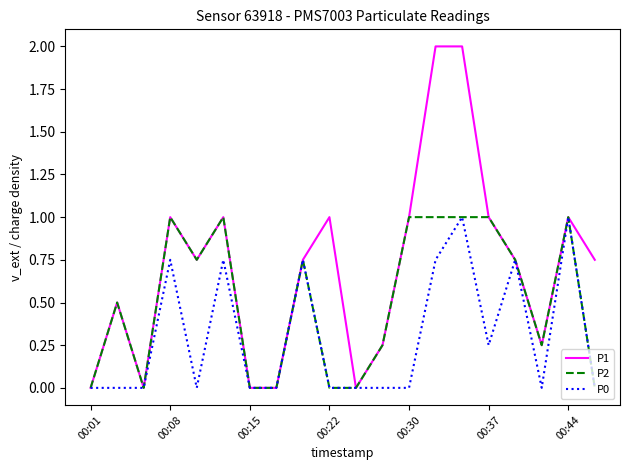

In P0, how many points are higher than both neighbors (excluding endpoints)?

6